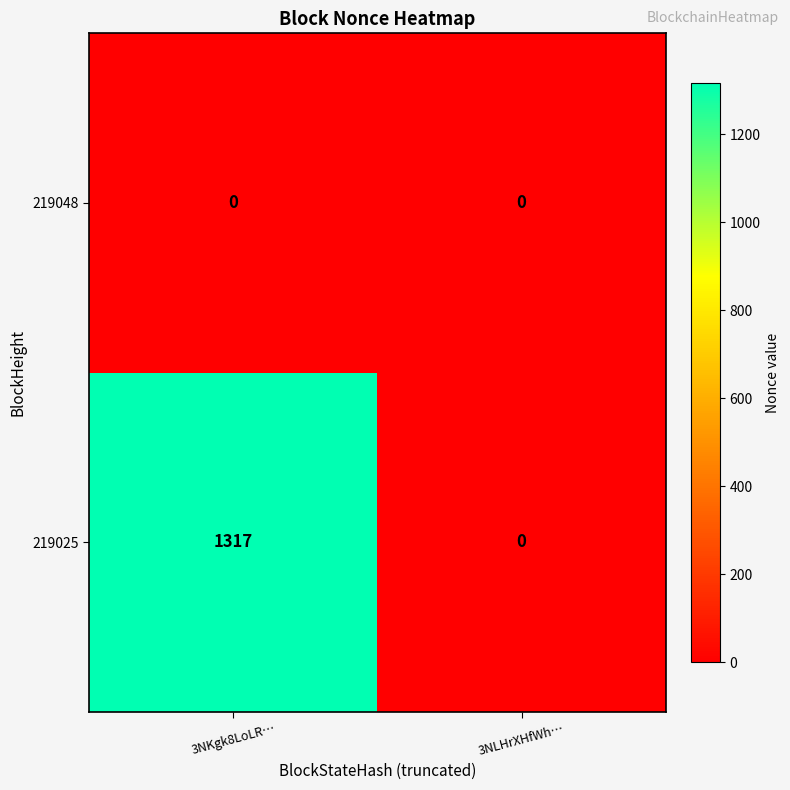

Which series has the widest spread of values?

219025